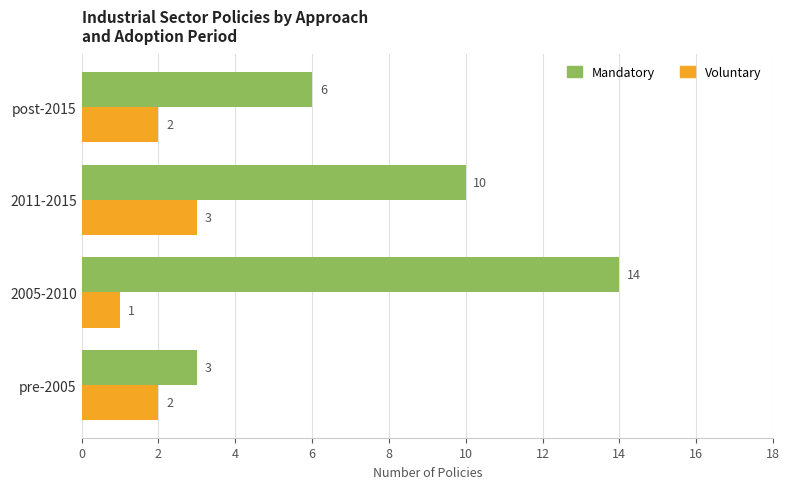

What is the spread (max minus min) of values at 2005-2010?

13